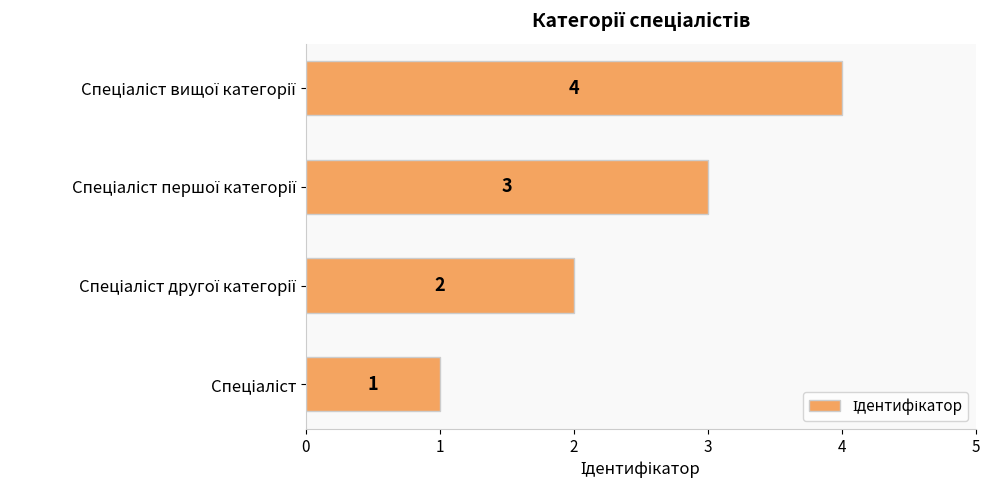

What is the difference between the maximum and minimum values?

3